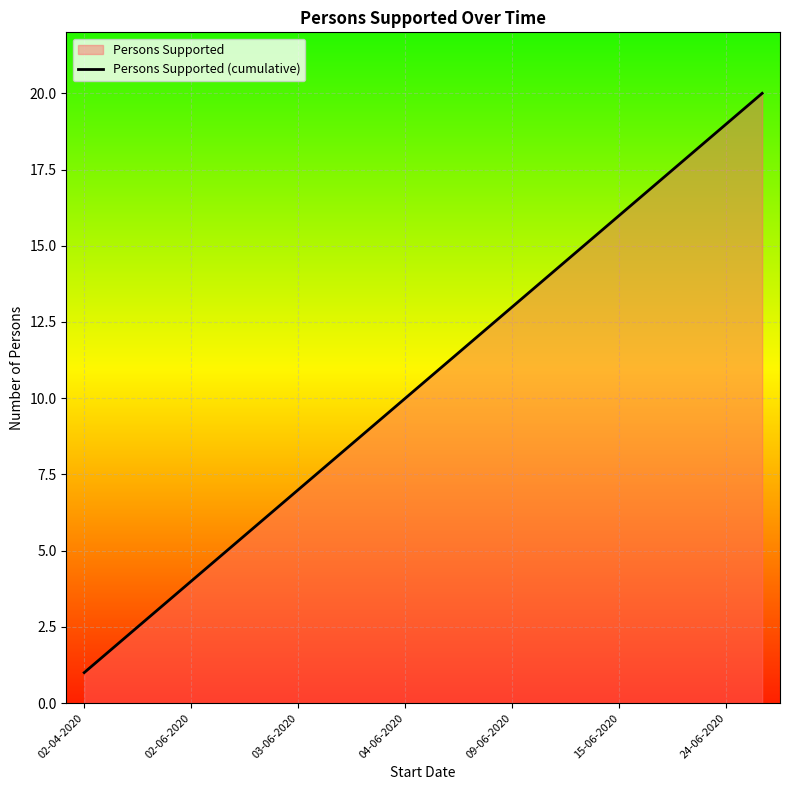

What is the average value?

10